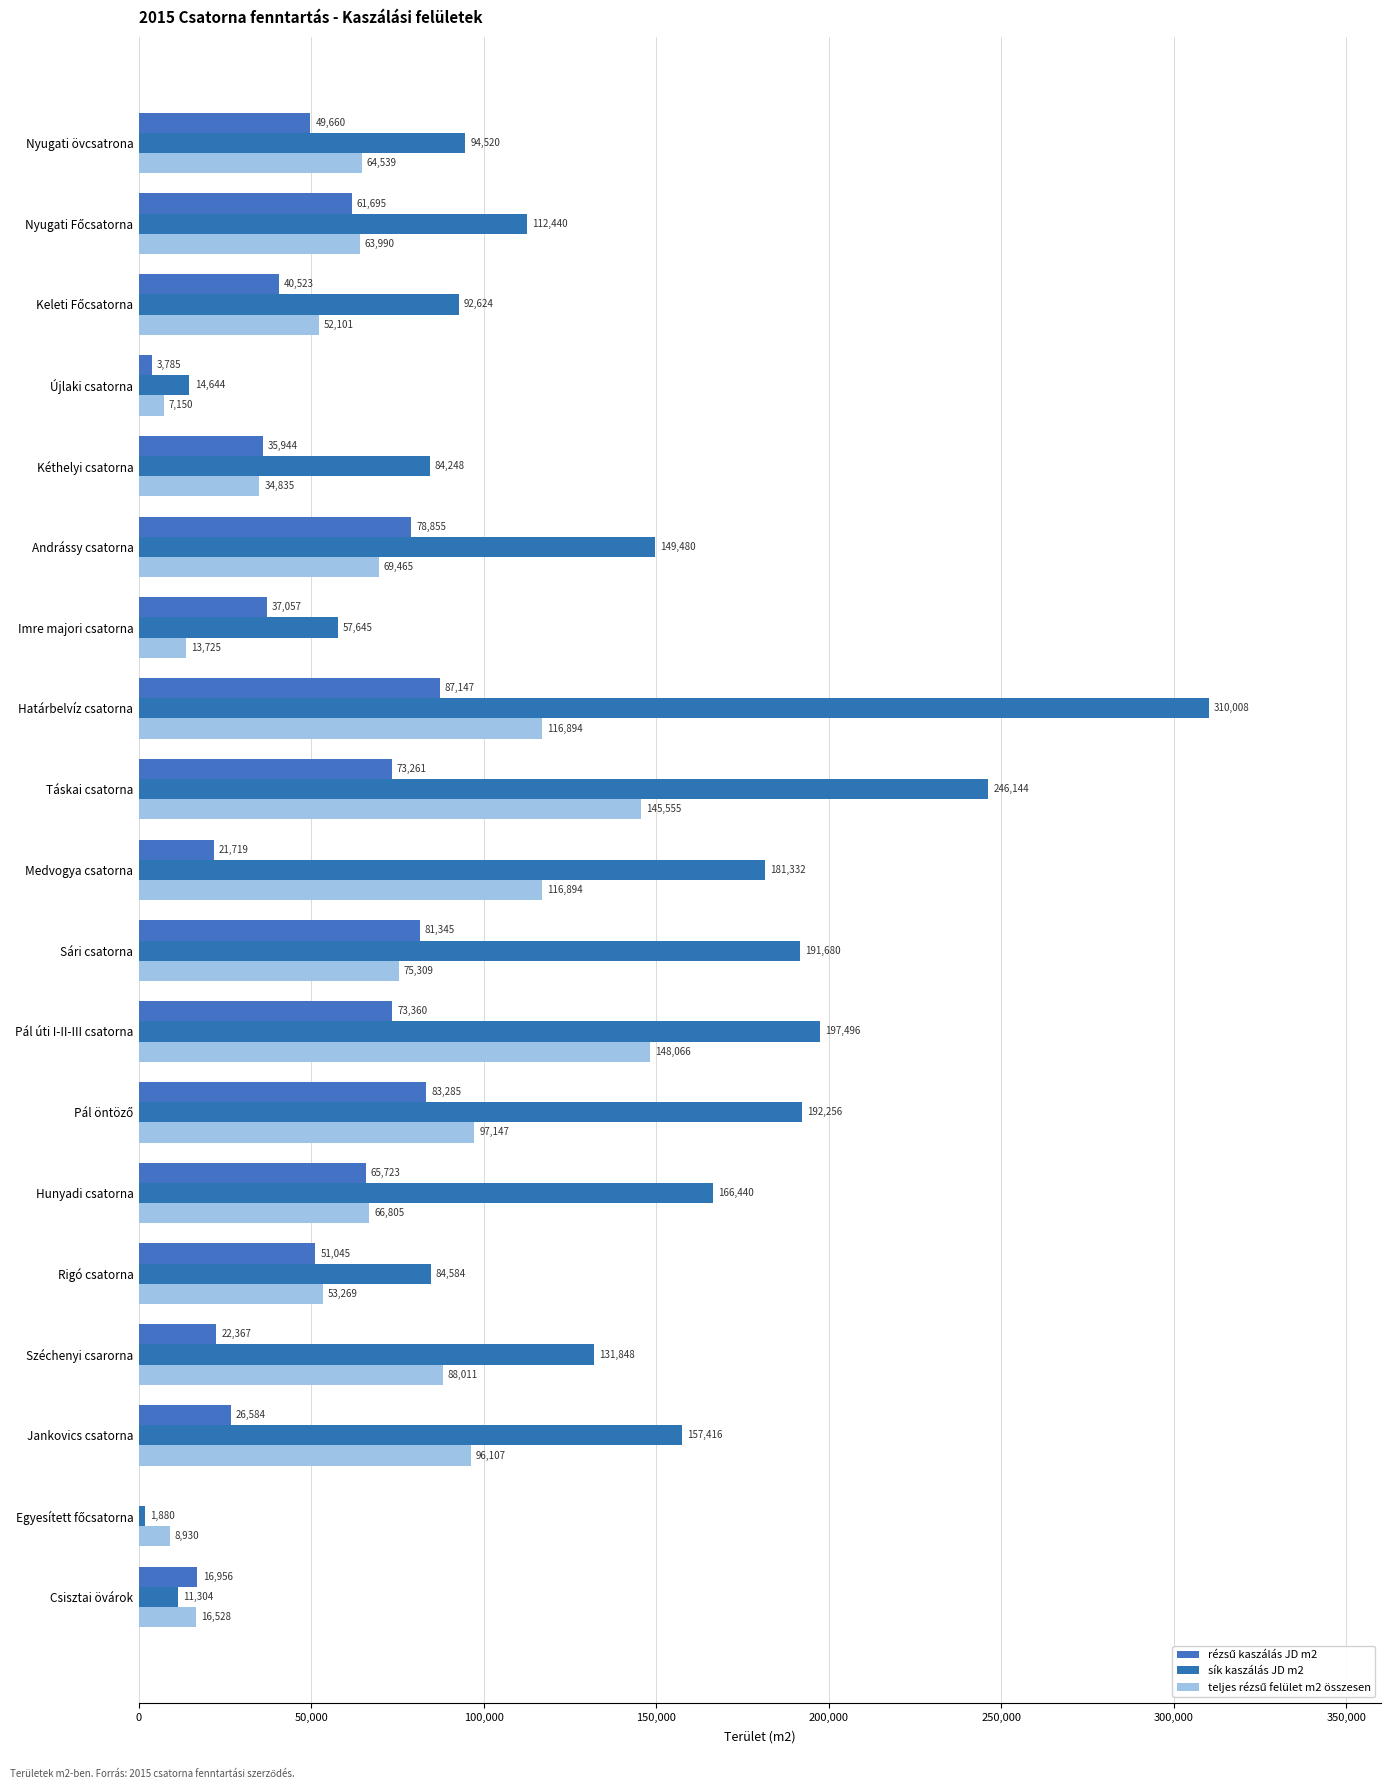

How many distinct data groups are displayed?

3